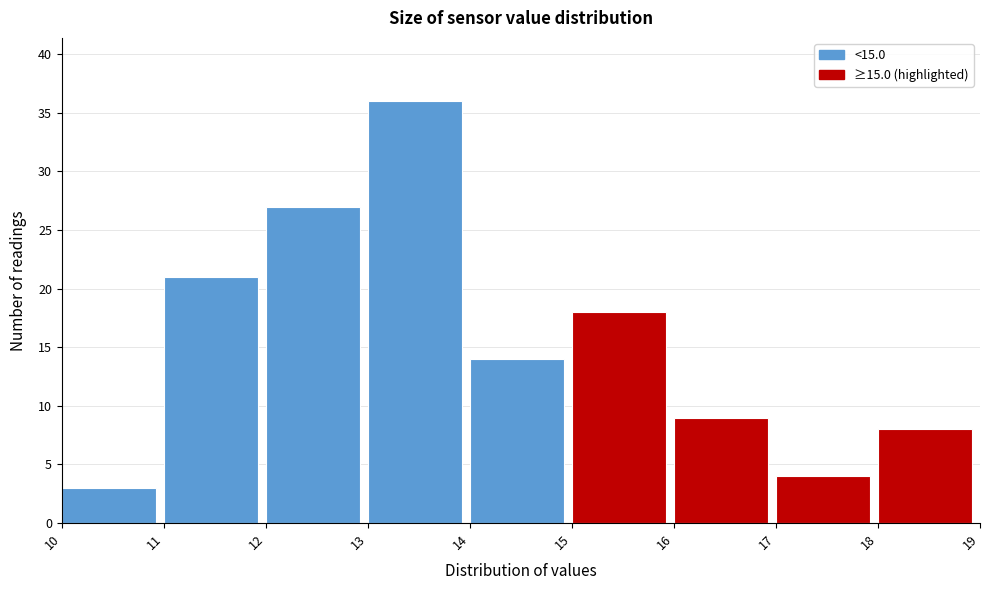

Reading left to right, list every bar in this chart as the range it spans on the x-axis followed by its height. The values are not printed on the chart, so give them approximately, as read against the axis.

10 to 11: 3
11 to 12: 21
12 to 13: 27
13 to 14: 36
14 to 15: 14
15 to 16: 18
16 to 17: 9
17 to 18: 4
18 to 19: 8